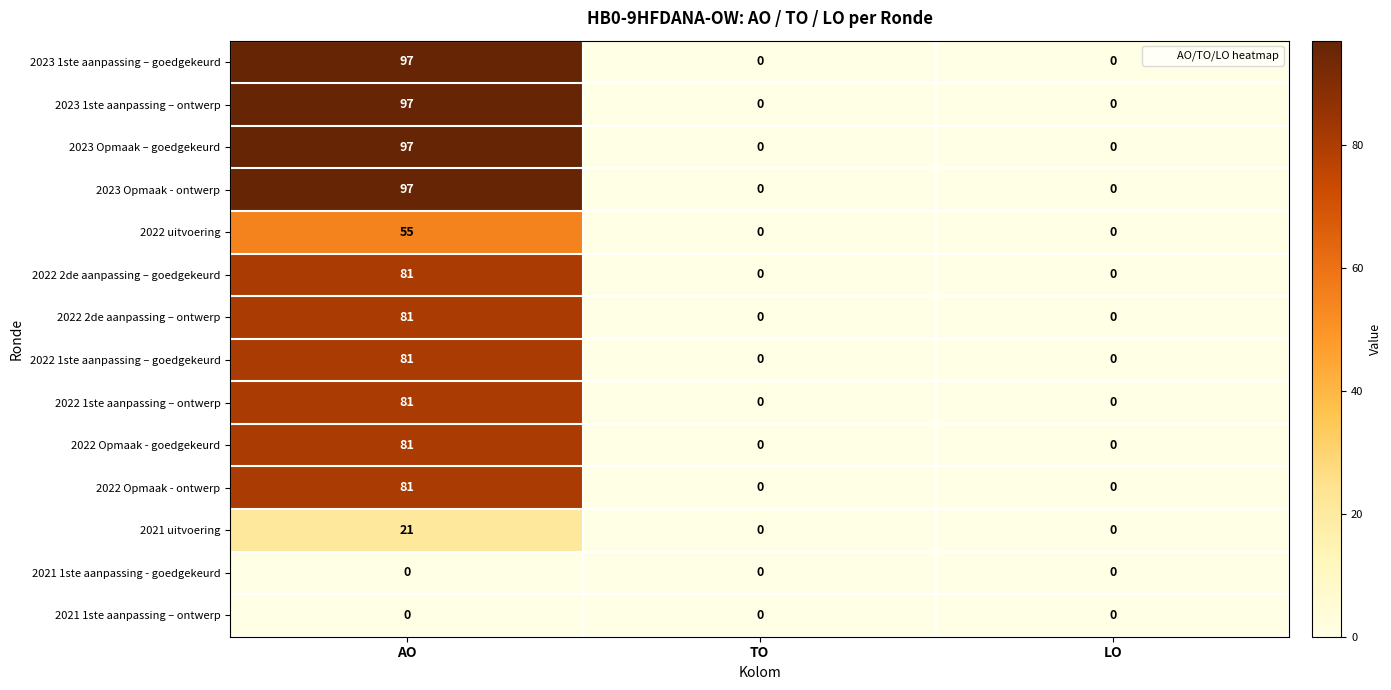

Which label corresponds to the largest value in the chart?

AO